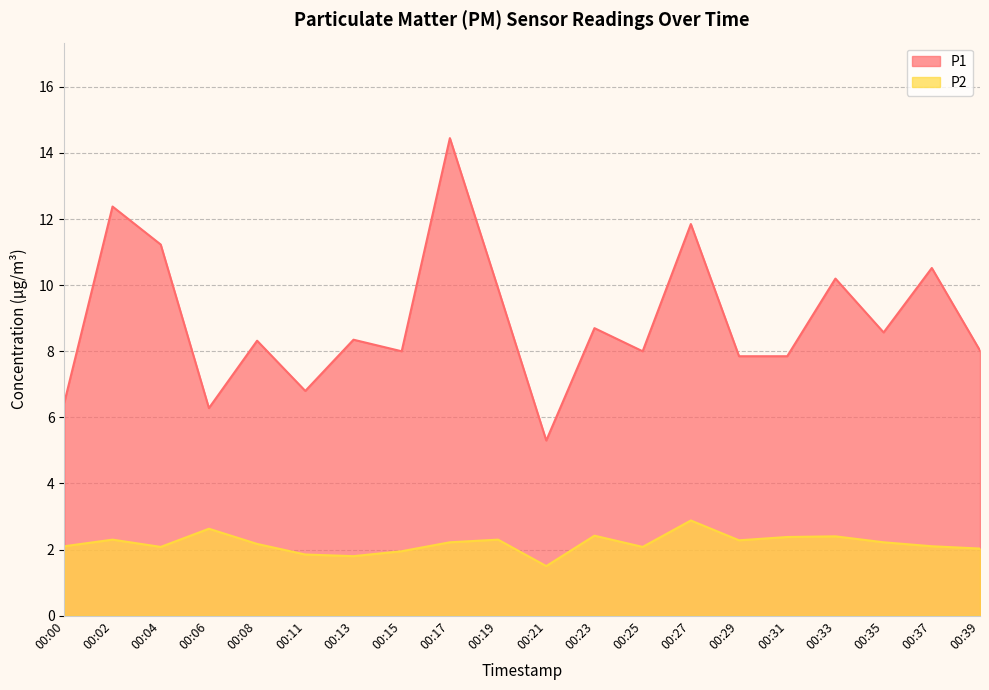

Reading right to left, list all the values displayed in this chart.

P1: 00:39=8.0	00:37=10.5	00:35=8.6	00:33=10.2	00:31=7.8	00:29=7.8	00:27=11.8	00:25=8.0	00:23=8.7	00:21=5.3	00:19=9.9	00:17=14.4	00:15=8.0	00:13=8.3	00:11=6.8	00:08=8.3	00:06=6.3	00:04=11.2	00:02=12.4	00:00=6.5
P2: 00:39=2.0	00:37=2.1	00:35=2.2	00:33=2.4	00:31=2.4	00:29=2.3	00:27=2.9	00:25=2.1	00:23=2.4	00:21=1.5	00:19=2.3	00:17=2.2	00:15=1.9	00:13=1.8	00:11=1.9	00:08=2.2	00:06=2.6	00:04=2.1	00:02=2.3	00:00=2.1